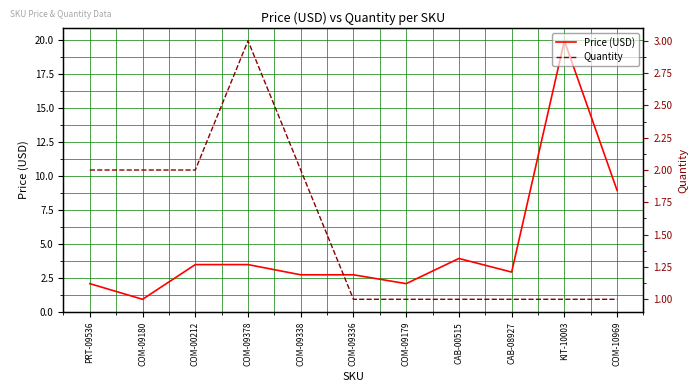

Which series has the widest spread of values?

Price (USD)